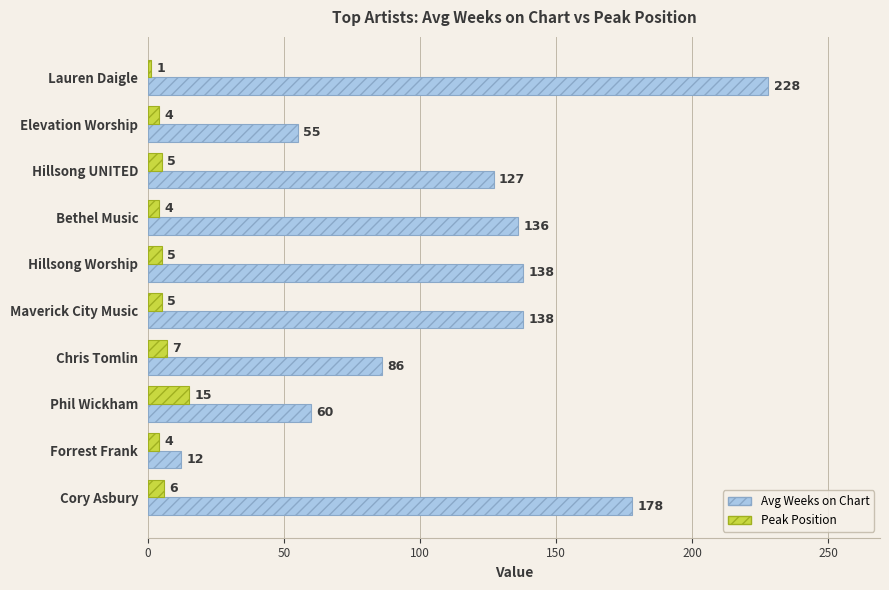

What is the spread (max minus min) of values at Lauren Daigle?

227